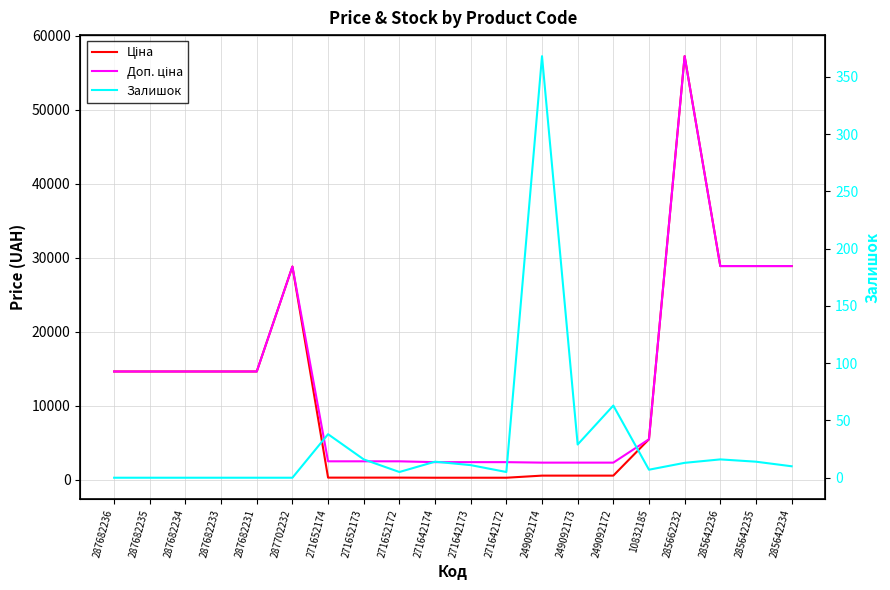

True or false: Доп. ціна and Залишок cross at least once.

False